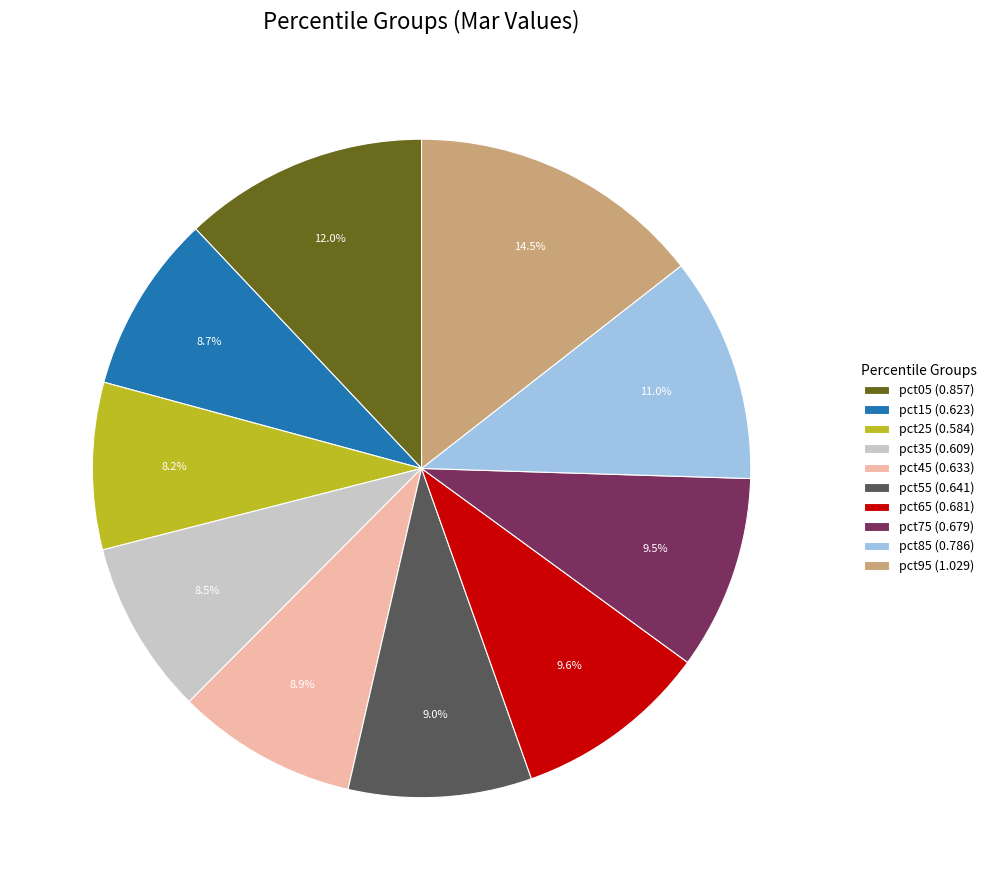

What percentage do pct55 and pct75 together represent?

18.5%